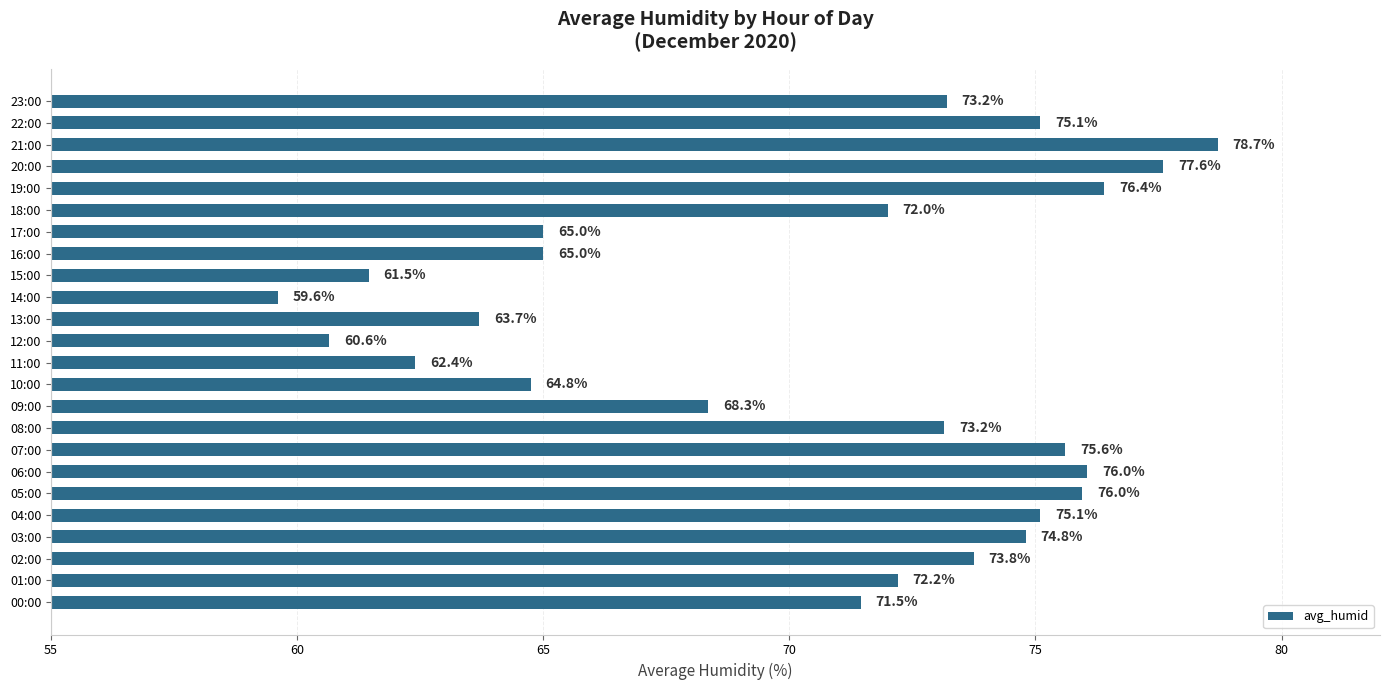

What is the average value?

70.5